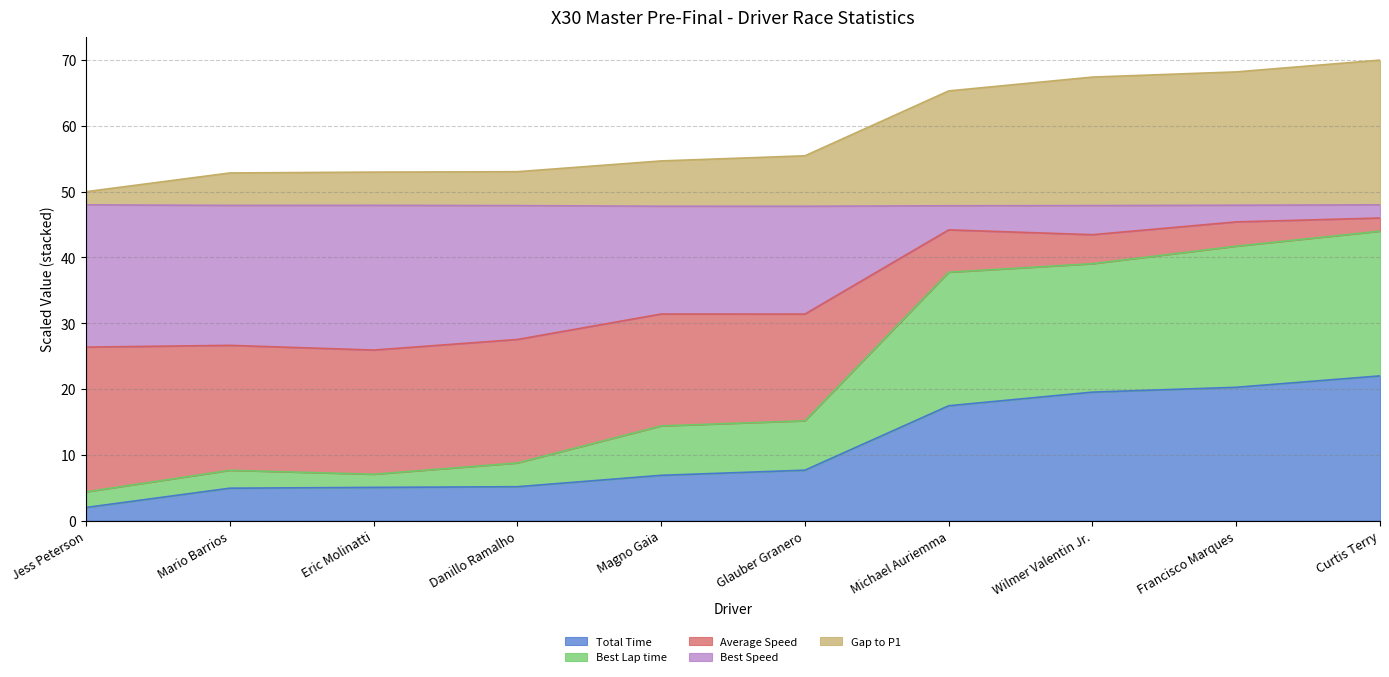

At how many categories does at least one series exceed 26?

10